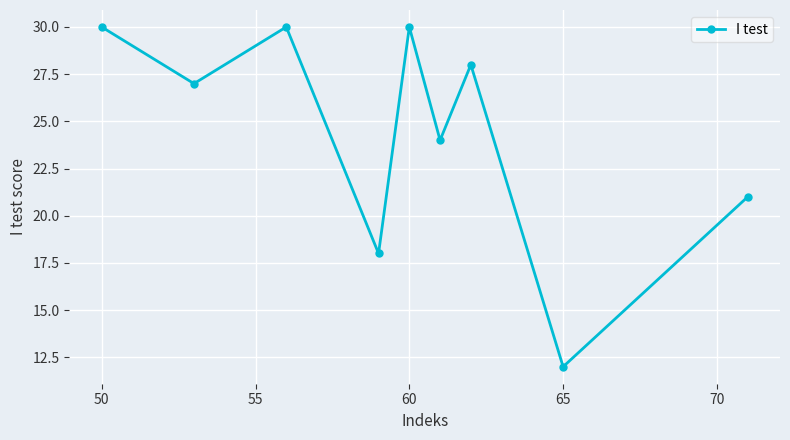

What is the value of the 9th point from the left?

21